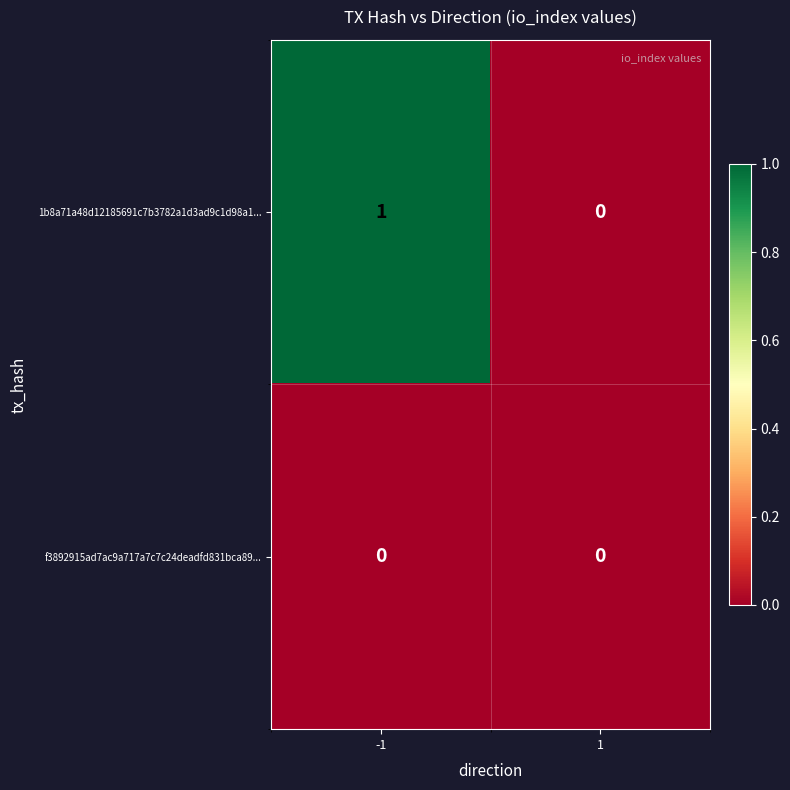

The f3892915ad7ac9a717a7c7c24deadfd831bca89... series shows 0 at -1. True or false?

True